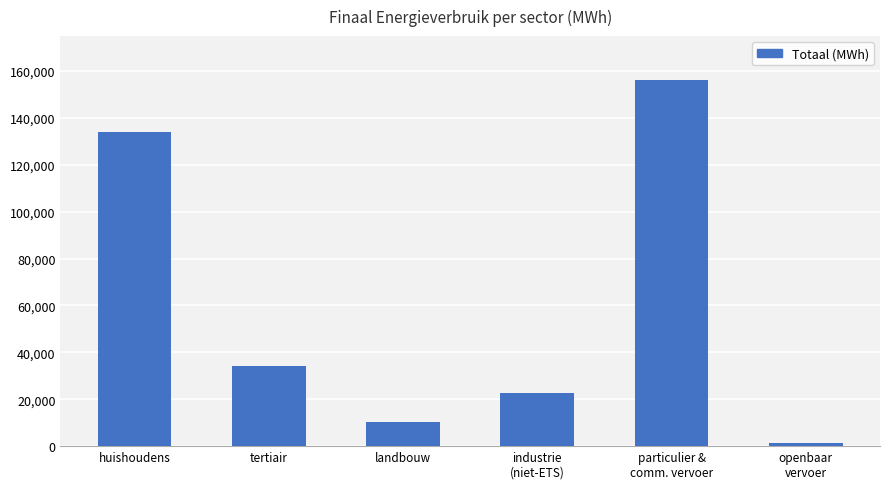

Is it true that the value at tertiair is 50406.6?

False